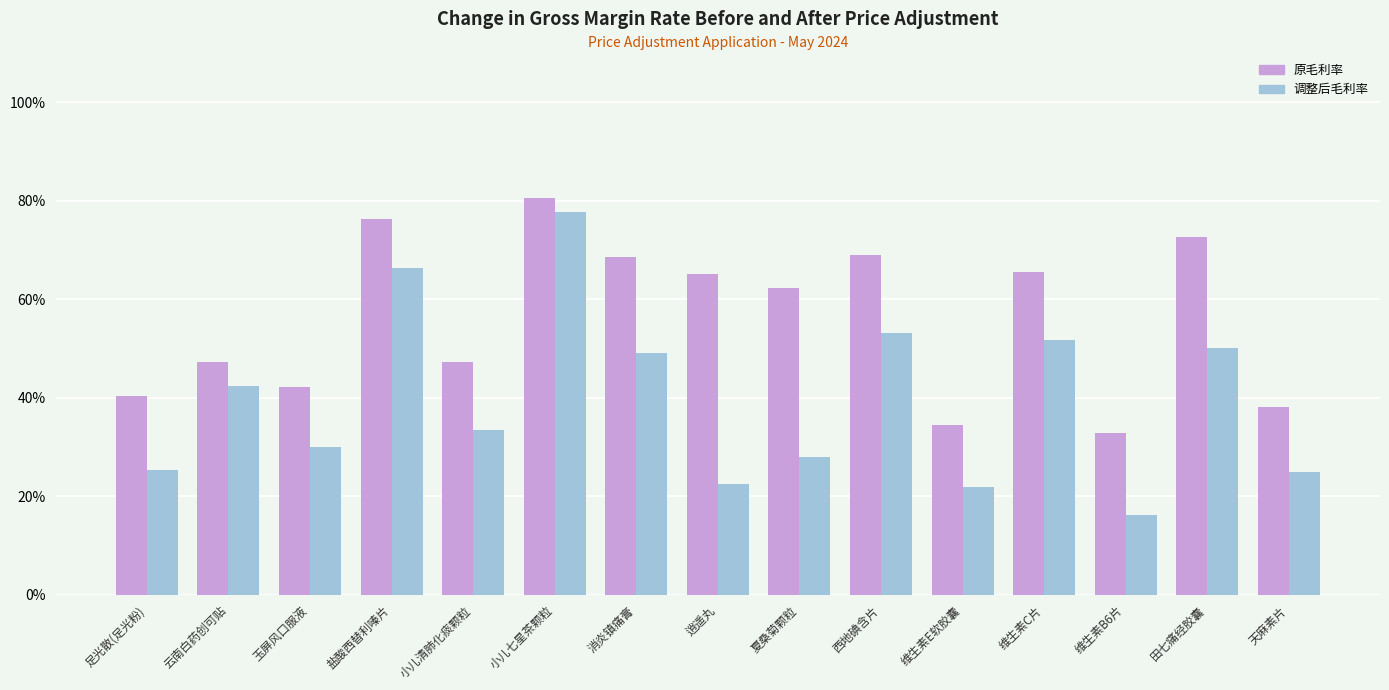

The value of 原毛利率 at 小儿清肺化痰颗粒 is 47.2. True or false?

True